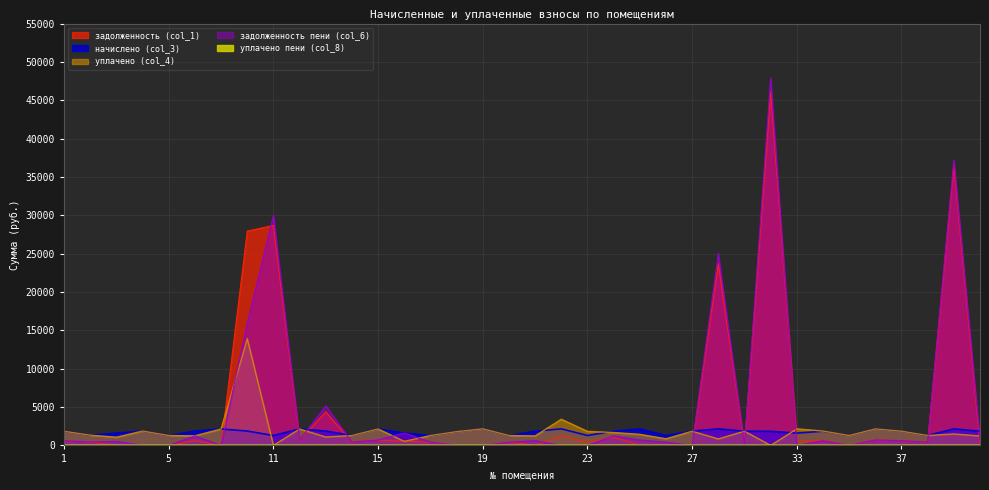

In уплачено пени (col_8), how many points are higher than both neighbors (excluding endpoints)?

1